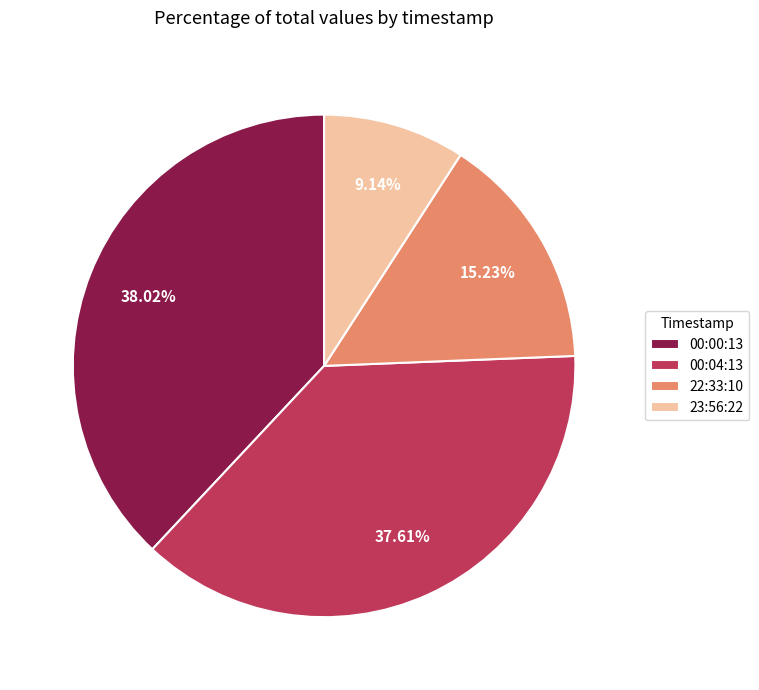

Does any single category account for the majority?

No